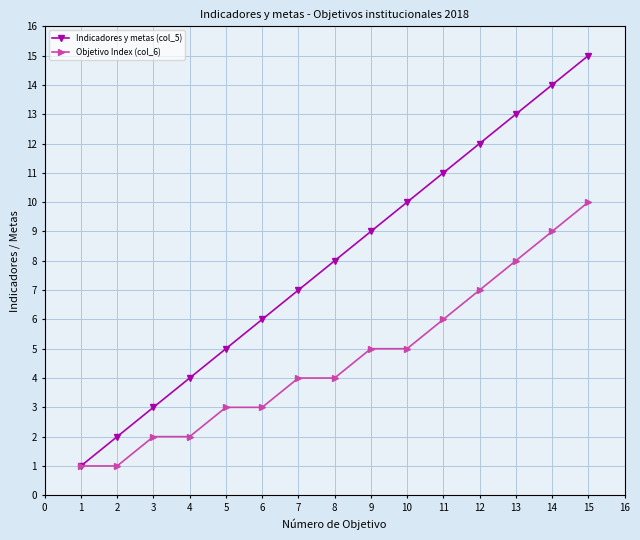

How many data points does each series have?

15